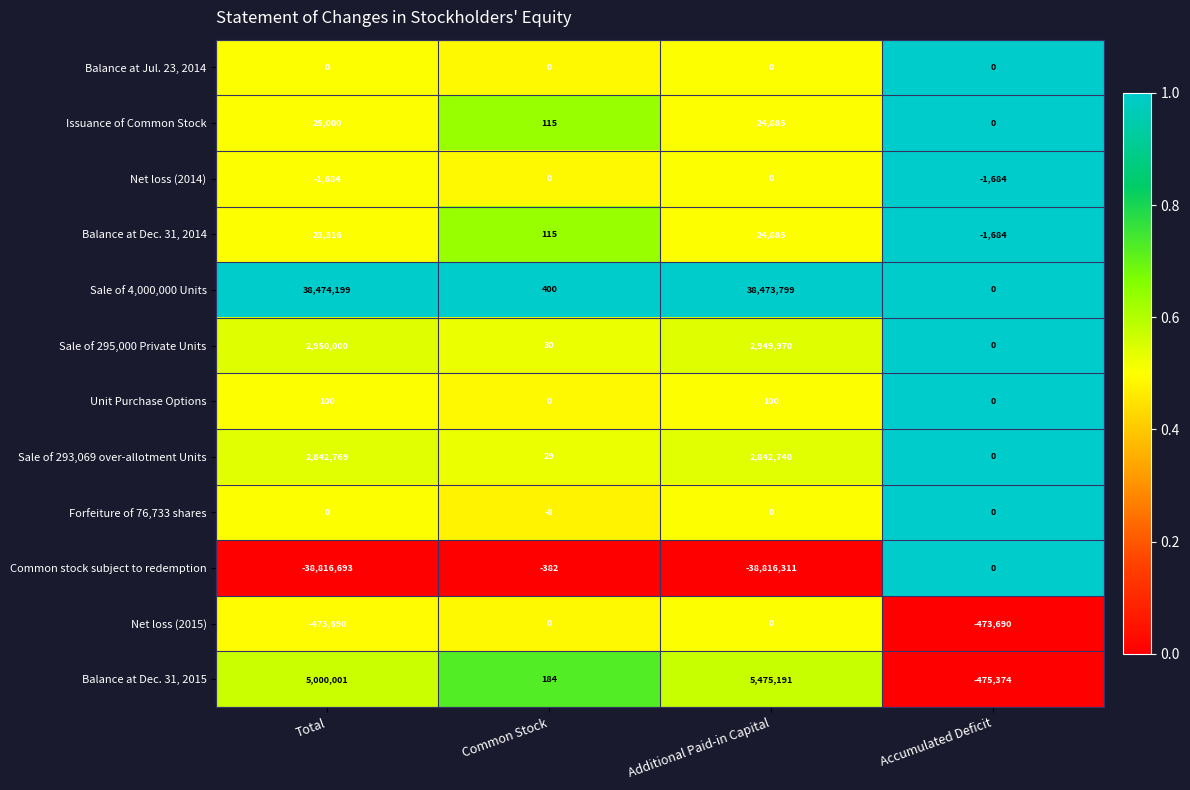

Rank the categories by Sale of 4,000,000 Units value from lowest to highest.

Accumulated Deficit, Common Stock, Additional Paid-in Capital, Total